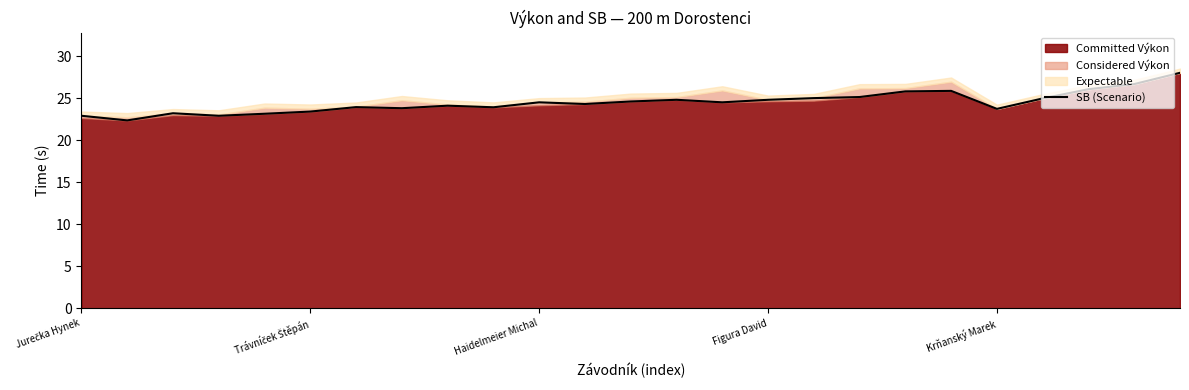

At which label is the value closest to 25?

16